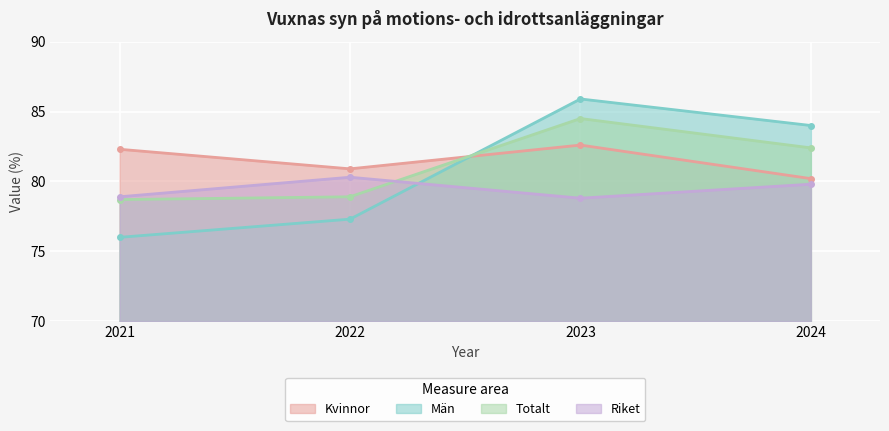

How many lines are shown in the chart?

4